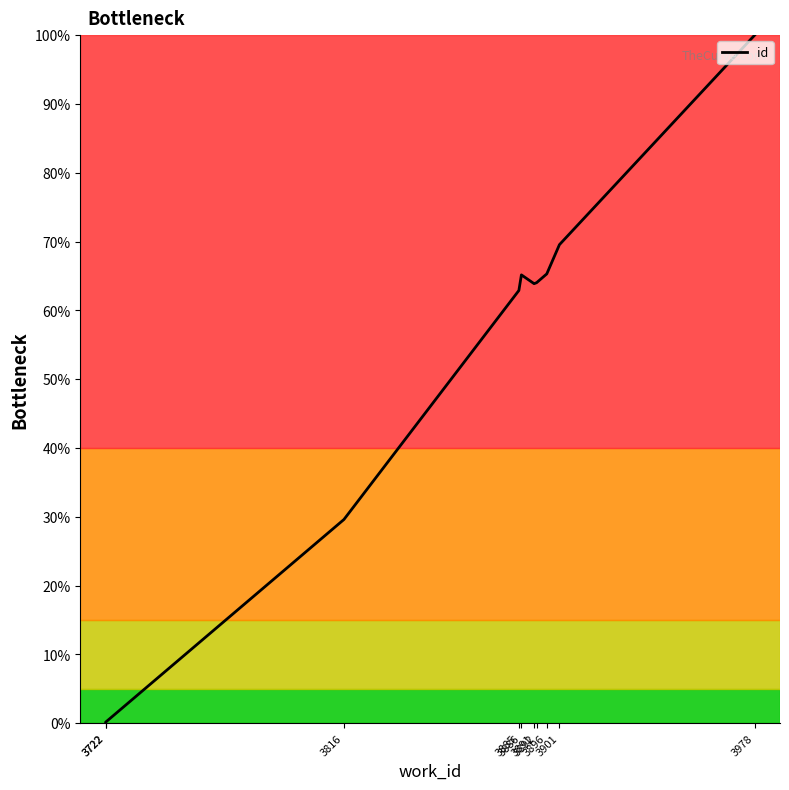

Rank the categories by value from highest to lowest.

3978, 3901, 3896, 3886, 3892, 3891, 3885, 3816, 3722, 3722